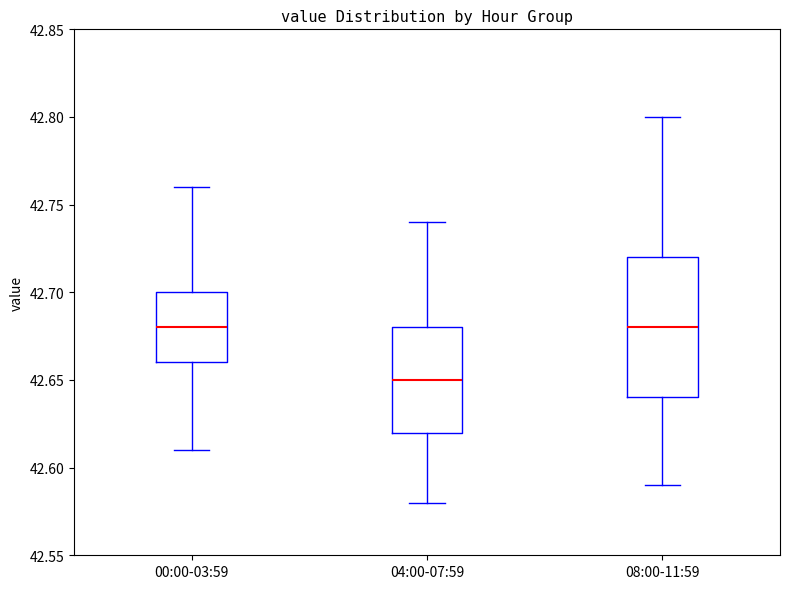

Which box has the lowest median line?

04:00-07:59